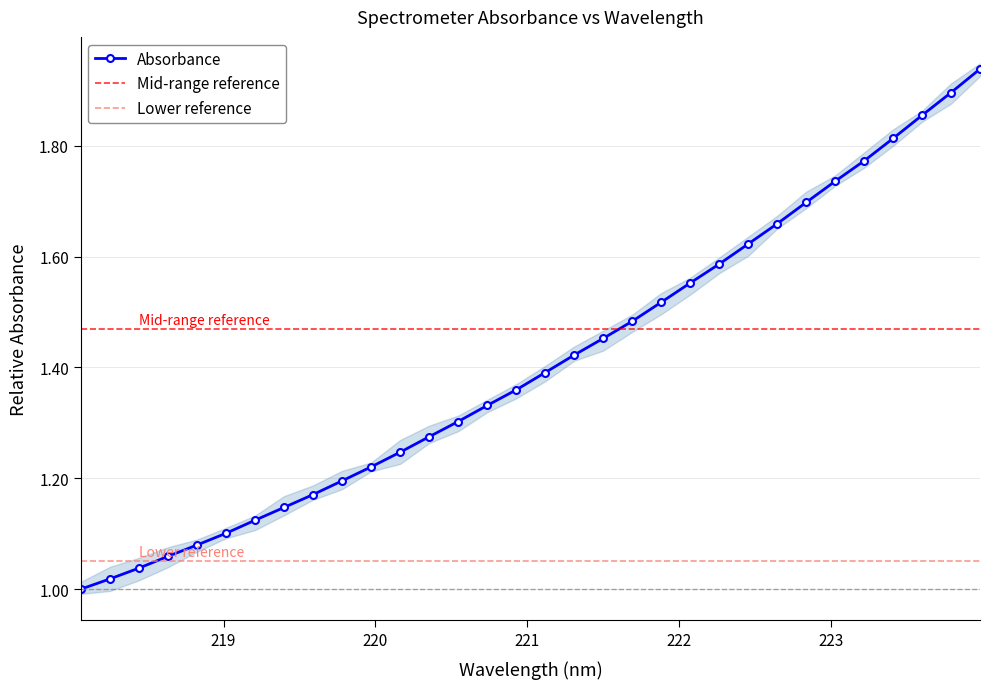

What is the average value?

1.4